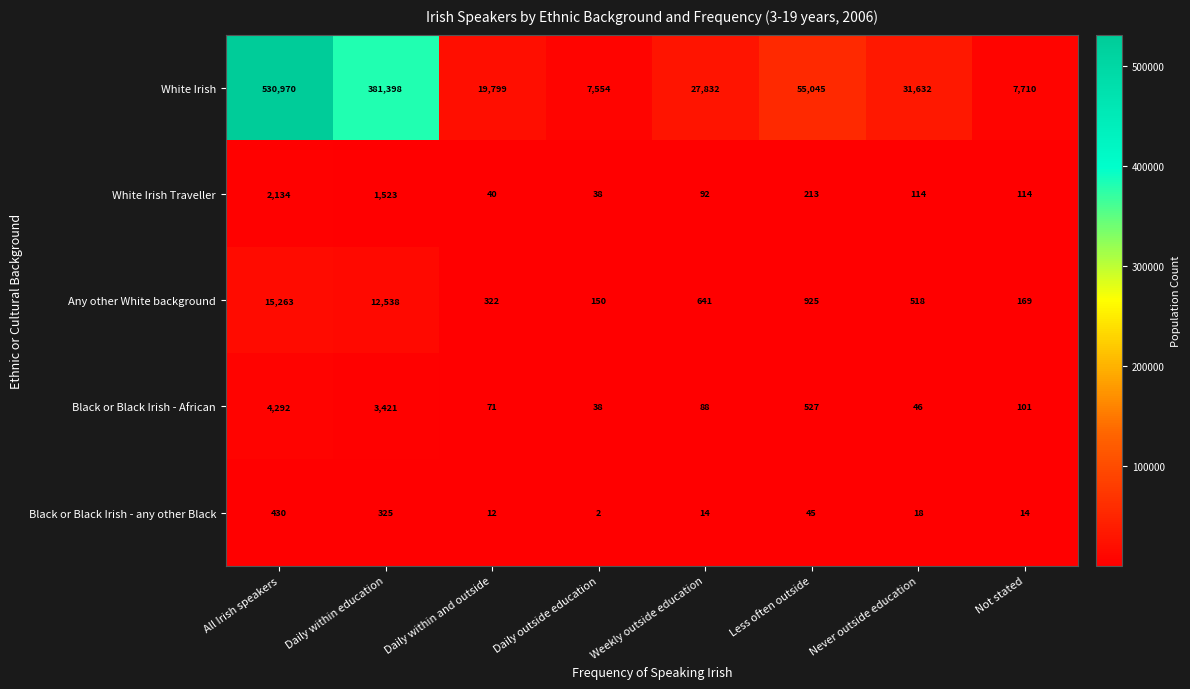

Which series has the largest range (max minus min)?

White Irish